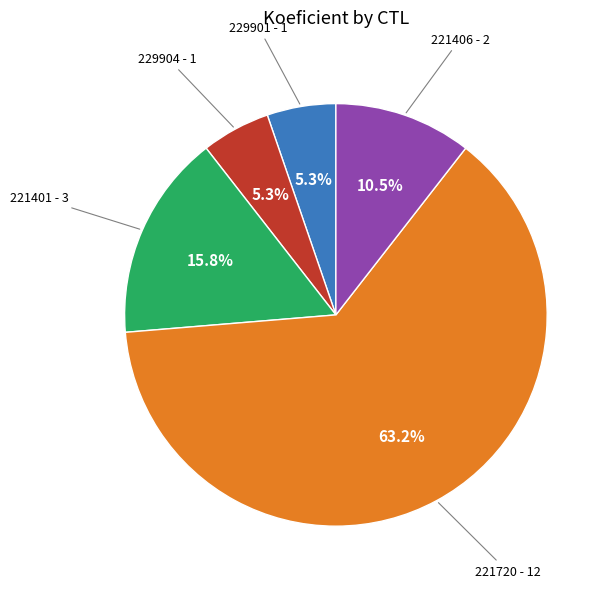

What is the majority slice?

221720